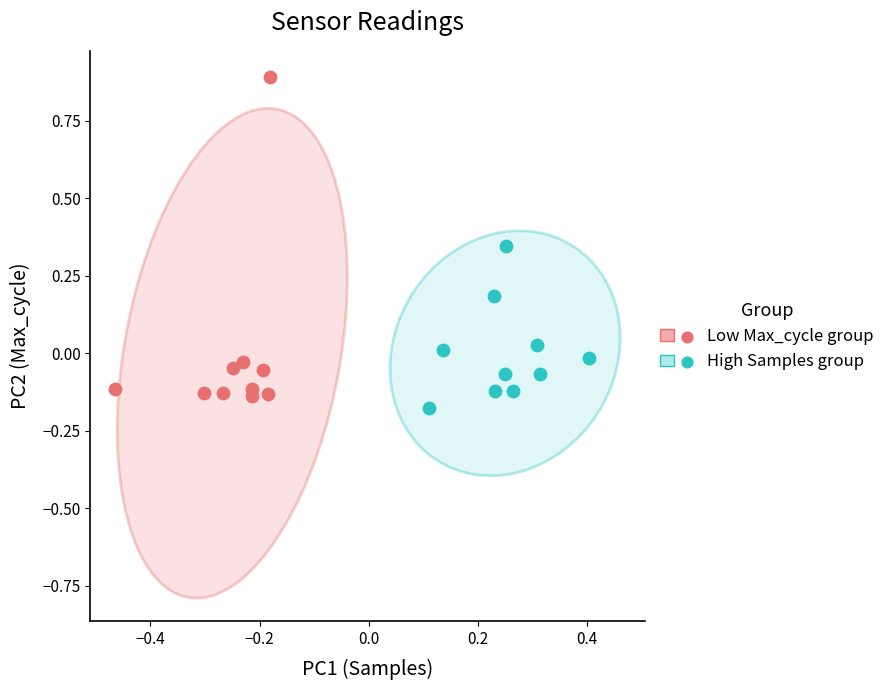

Which series has the largest Y range (max minus min)?

Low Max_cycle group